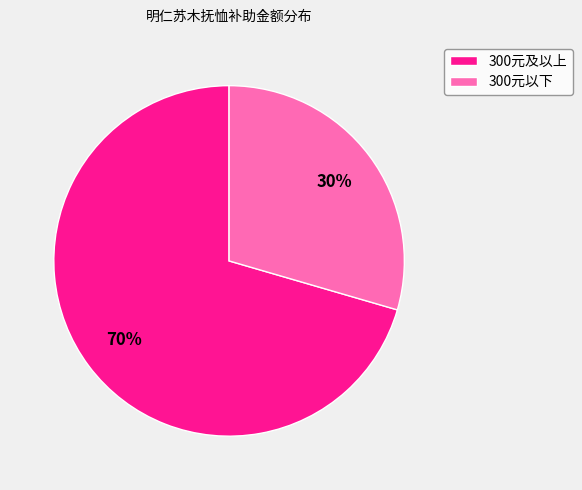

Rank the categories by value from lowest to highest.

300元以下, 300元及以上